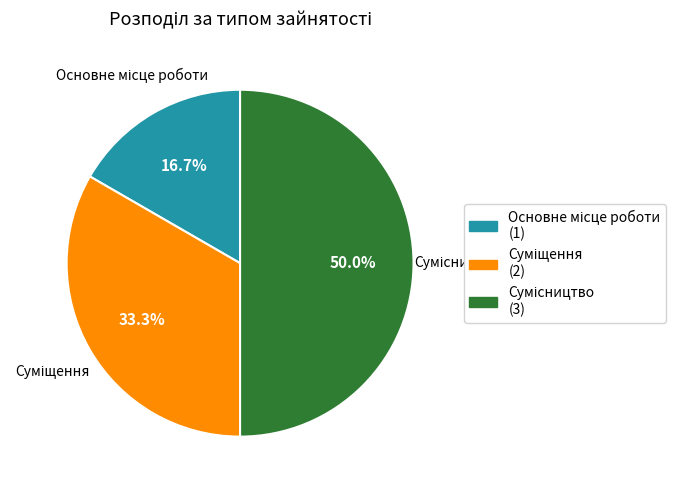

To the nearest percent, what percentage of the pie is Суміщення?

33%